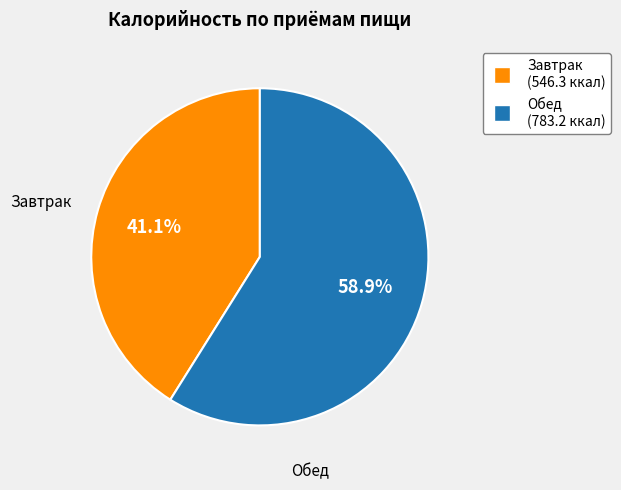

What percentage is the Обед slice, to the nearest percent?

59%